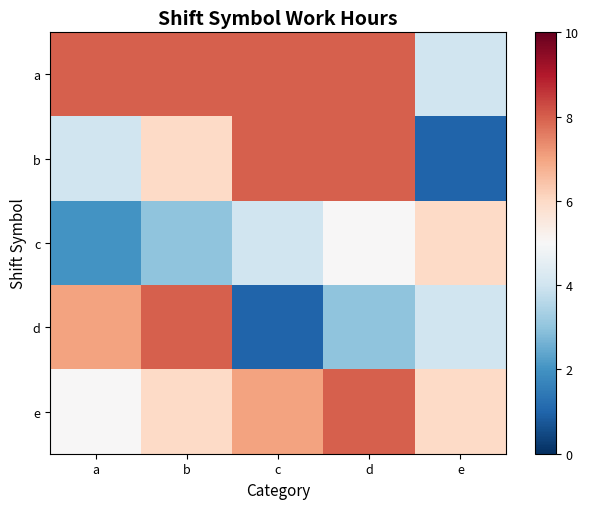

Reading left to right, list all the values displayed in this chart.

a: a=8.0	b=8.0	c=8.0	d=8.0	e=4.0
b: a=4.0	b=6.0	c=8.0	d=8.0	e=1.0
c: a=2.0	b=3.0	c=4.0	d=5.0	e=6.0
d: a=7.0	b=8.0	c=1.0	d=3.0	e=4.0
e: a=5.0	b=6.0	c=7.0	d=8.0	e=6.0